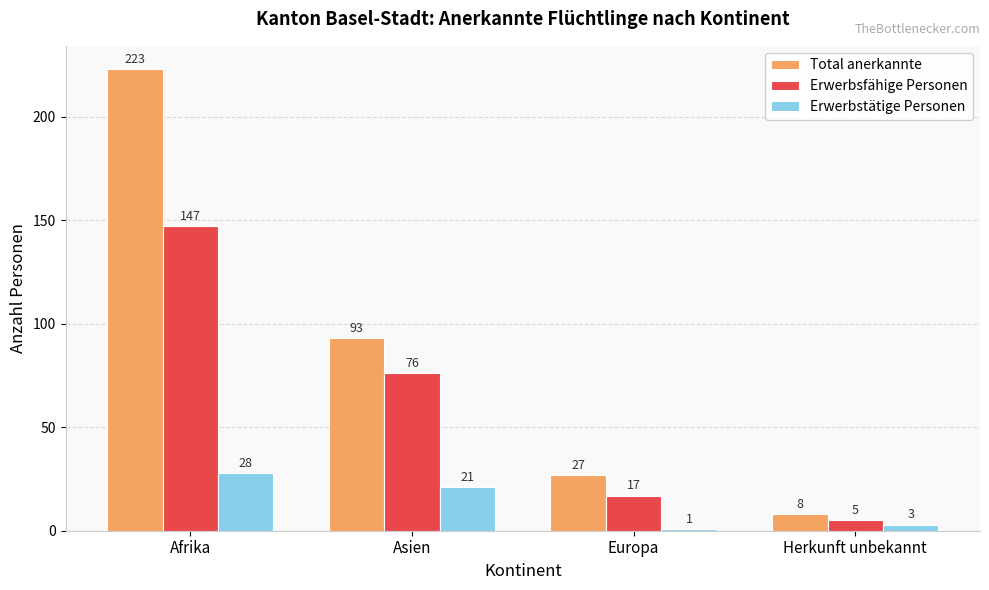

What position from the left is Asien?

2